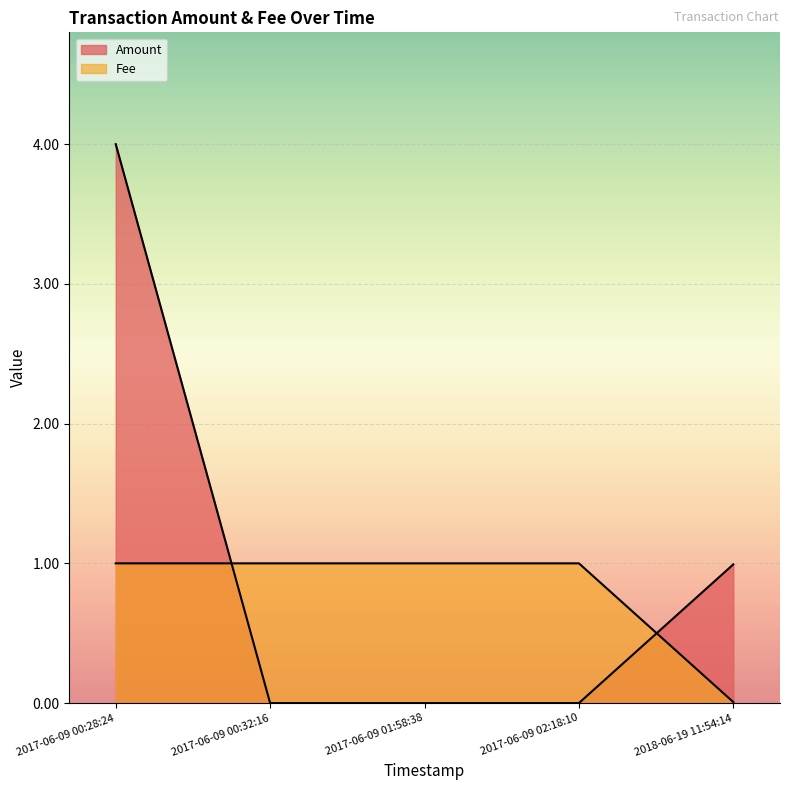

True or false: Amount and Fee intersect in this chart.

True